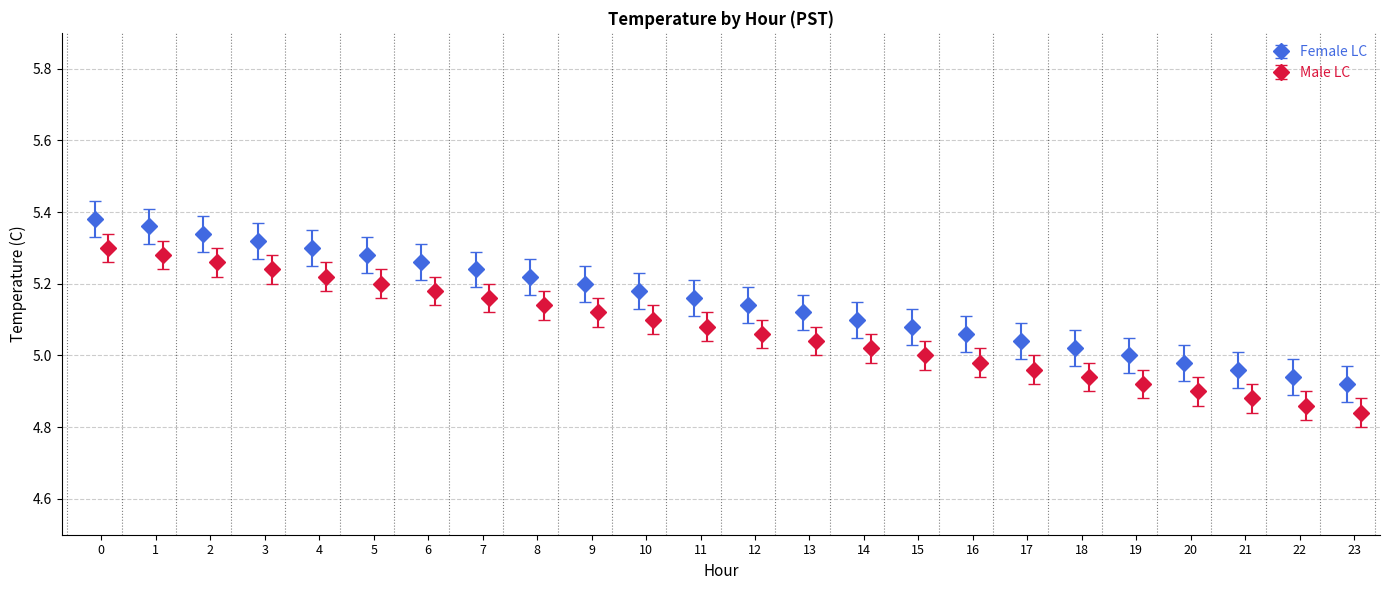

What is the value of the Mean Temp (Female LC) bar at the 20th from the left?

5.0